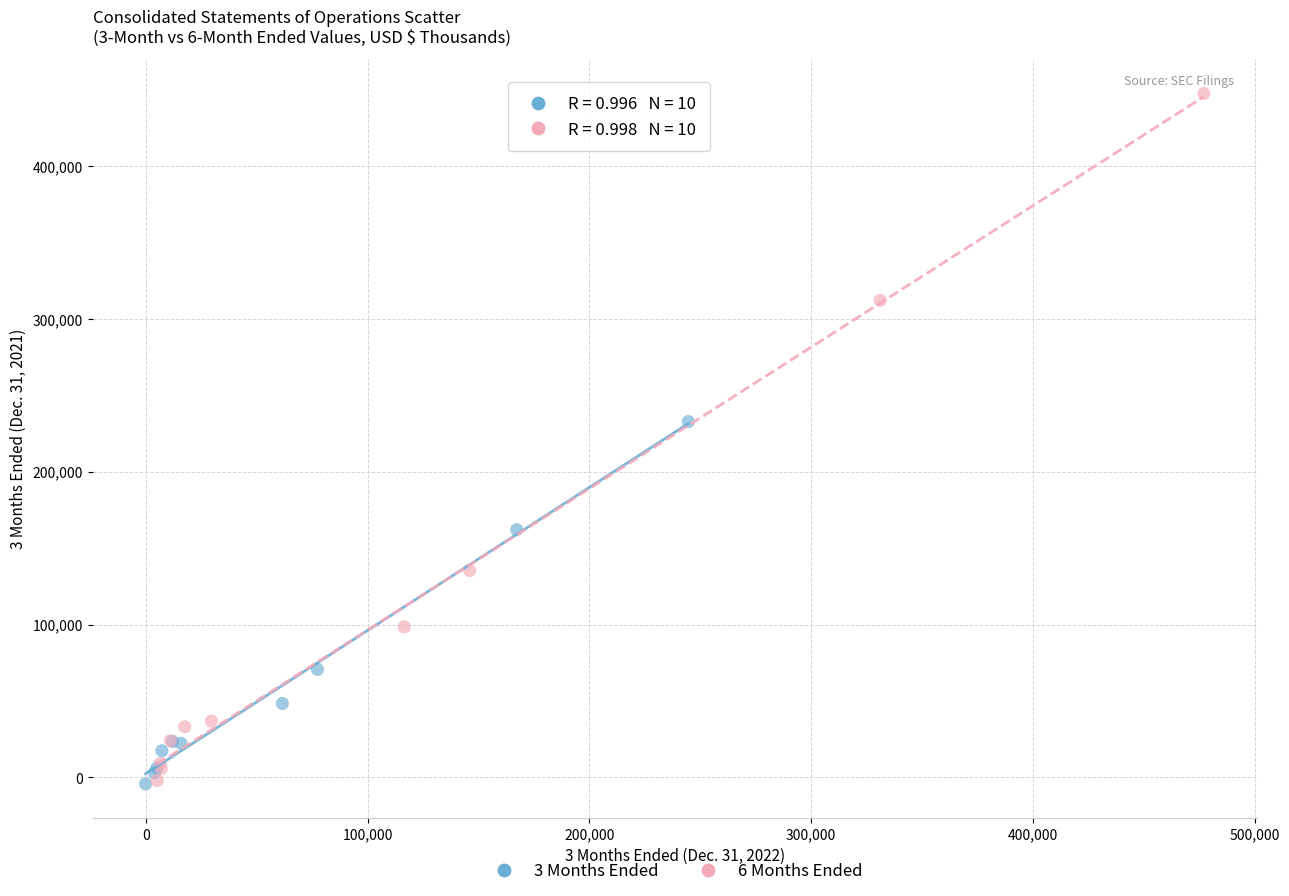

Which series reaches the maximum Y coordinate?

6 Months Ended